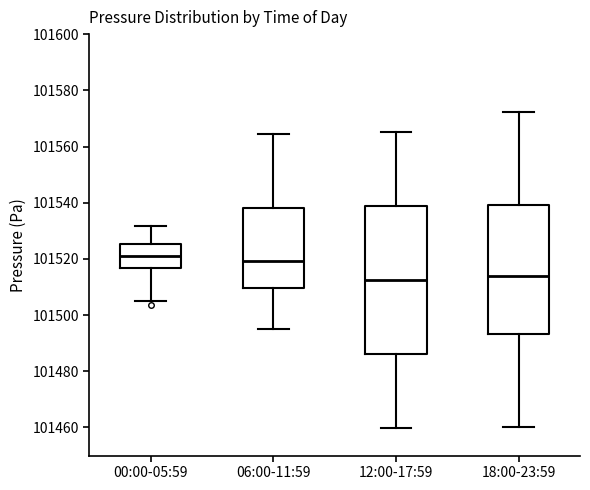

Reading left to right, read every box against the y-axis: the position of its median line, the range the box covers, and the ends of its whiskers. The values are not printed on the chart, so give them approximately, as read against the axis.

00:00-05:59: median 101522, box 101516 to 101526, whiskers 101504 to 101532
06:00-11:59: median 101520, box 101510 to 101538, whiskers 101496 to 101564
12:00-17:59: median 101512, box 101486 to 101538, whiskers 101460 to 101566
18:00-23:59: median 101514, box 101494 to 101540, whiskers 101460 to 101572